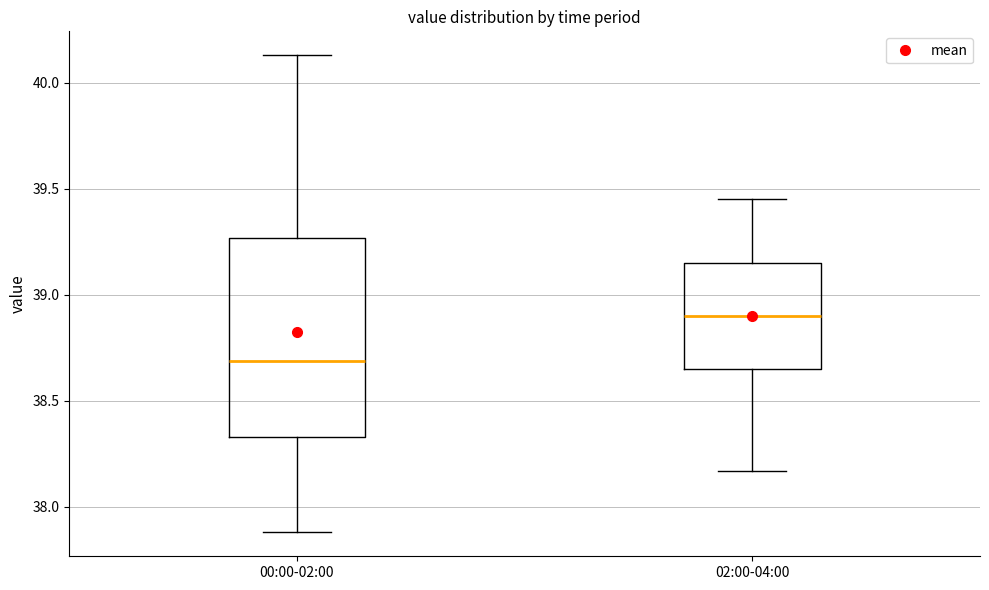

Reading left to right, transcribe this box plot: for each box, give where its median line is, the range the box spans, and where its two whiskers end, as read against the y-axis. The values are not printed on the chart, so give them approximately, as read against the axis.

00:00-02:00: median 38.70, box 38.35 to 39.25, whiskers 37.90 to 40.15
02:00-04:00: median 38.90, box 38.65 to 39.15, whiskers 38.15 to 39.45